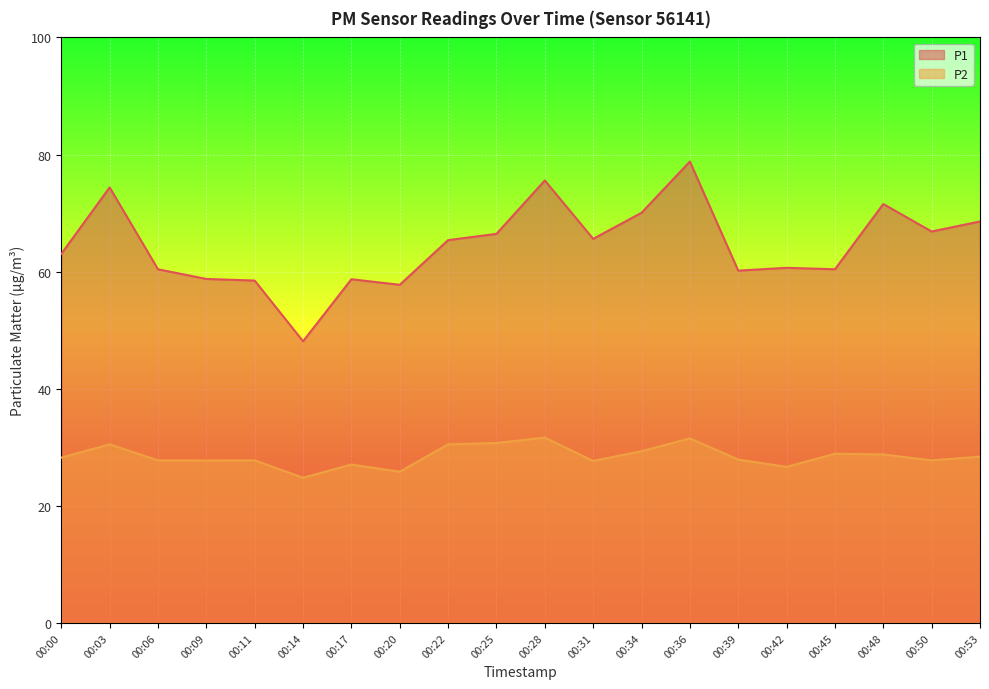

At which label does P2 first exceed 28?

00:00